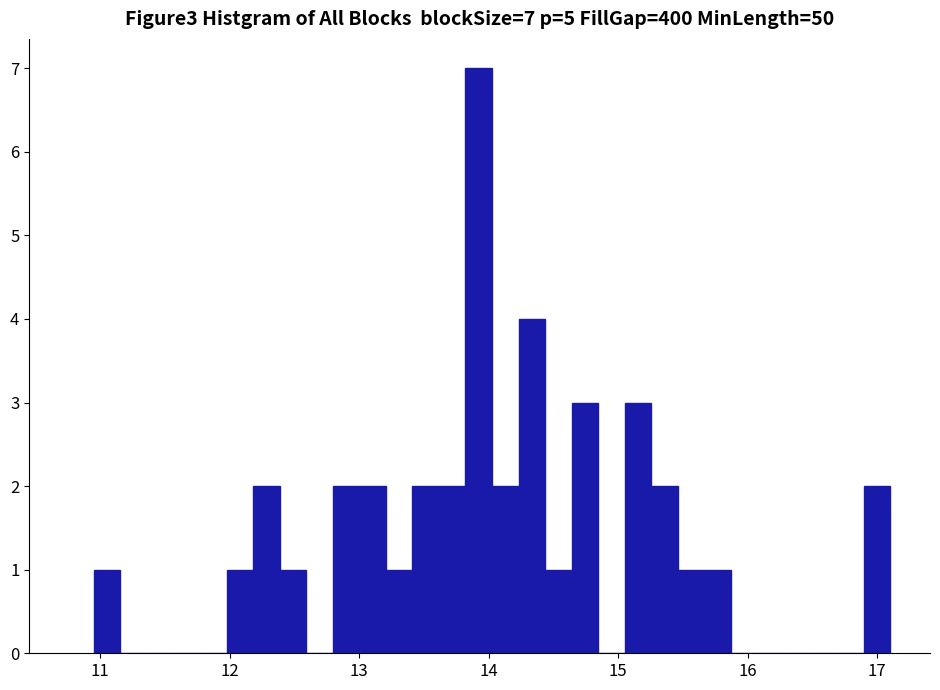

Around what value on the x-axis is the tallest bar? Give the approximate position of its centre, as read against the axis.

13.9